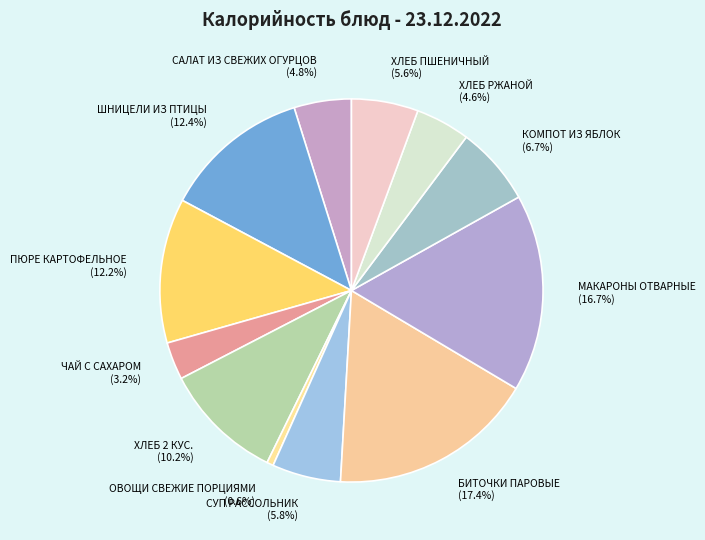

What is the total percentage of ХЛЕБ РЖАНОЙ (4.6%) and ШНИЦЕЛИ ИЗ ПТИЦЫ (12.4%)?

17.0%